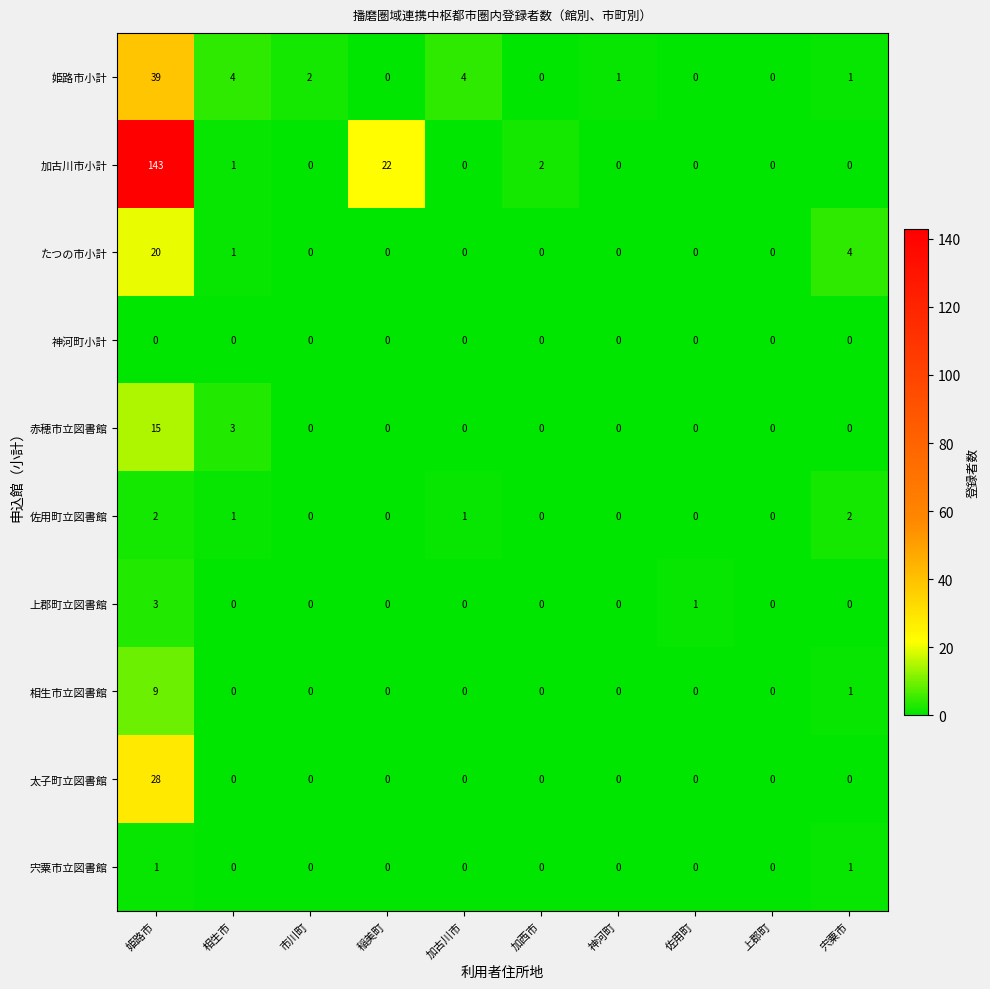

At how many categories does at least one series exceed 16?

2